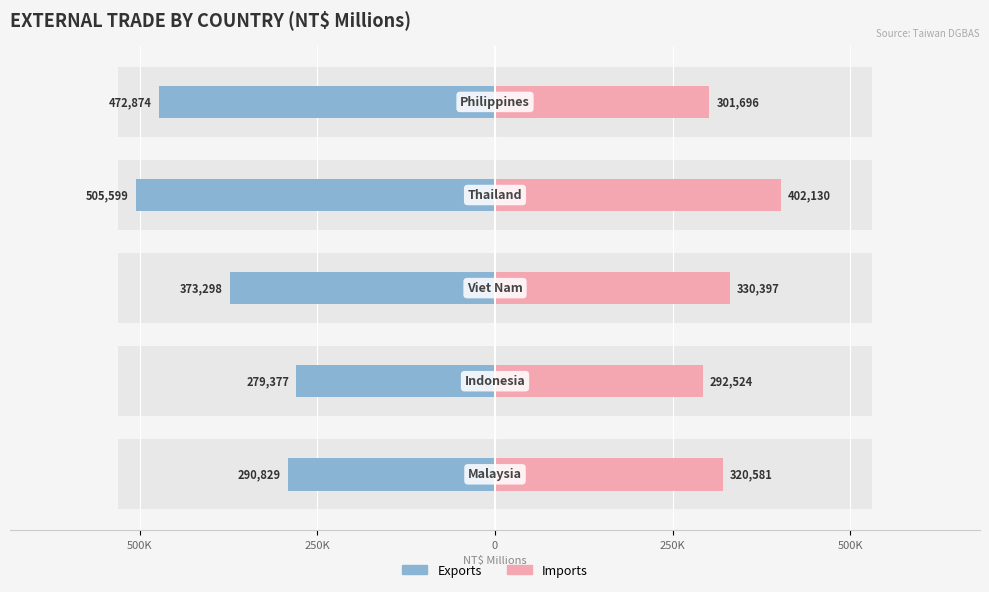

What is the lowest value of the Imports series?

292524